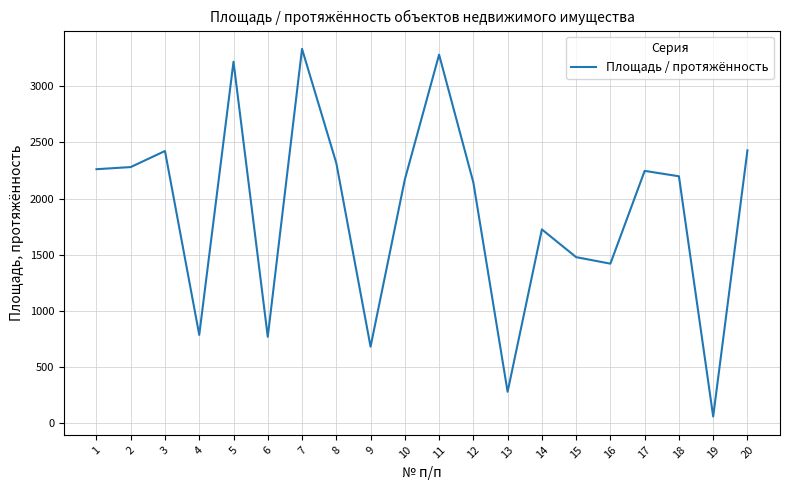

Where is the data nearest to the value 1696?

14